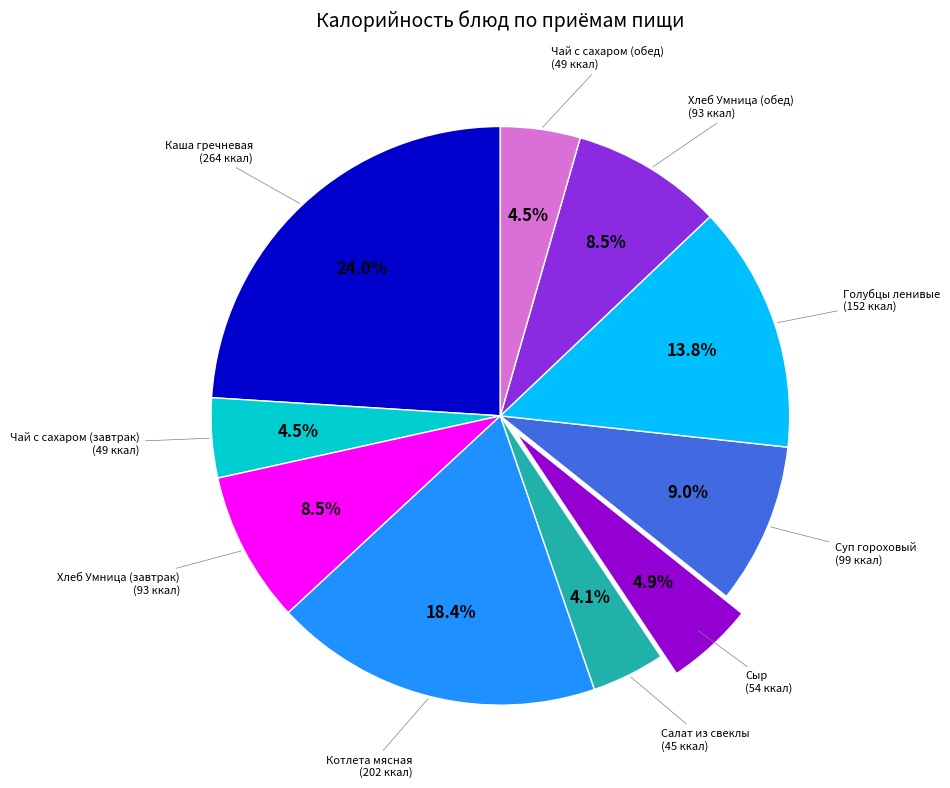

Is there any slice that represents more than half of the pie?

No